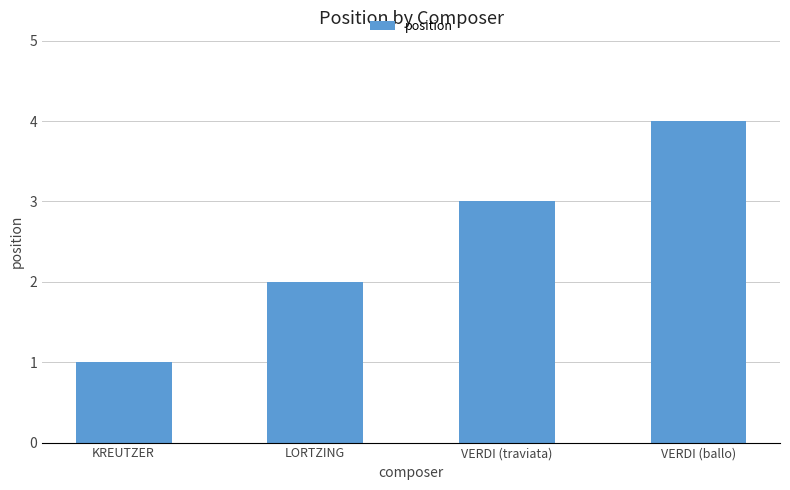

Is it true that the value at VERDI (traviata) is 5?

False